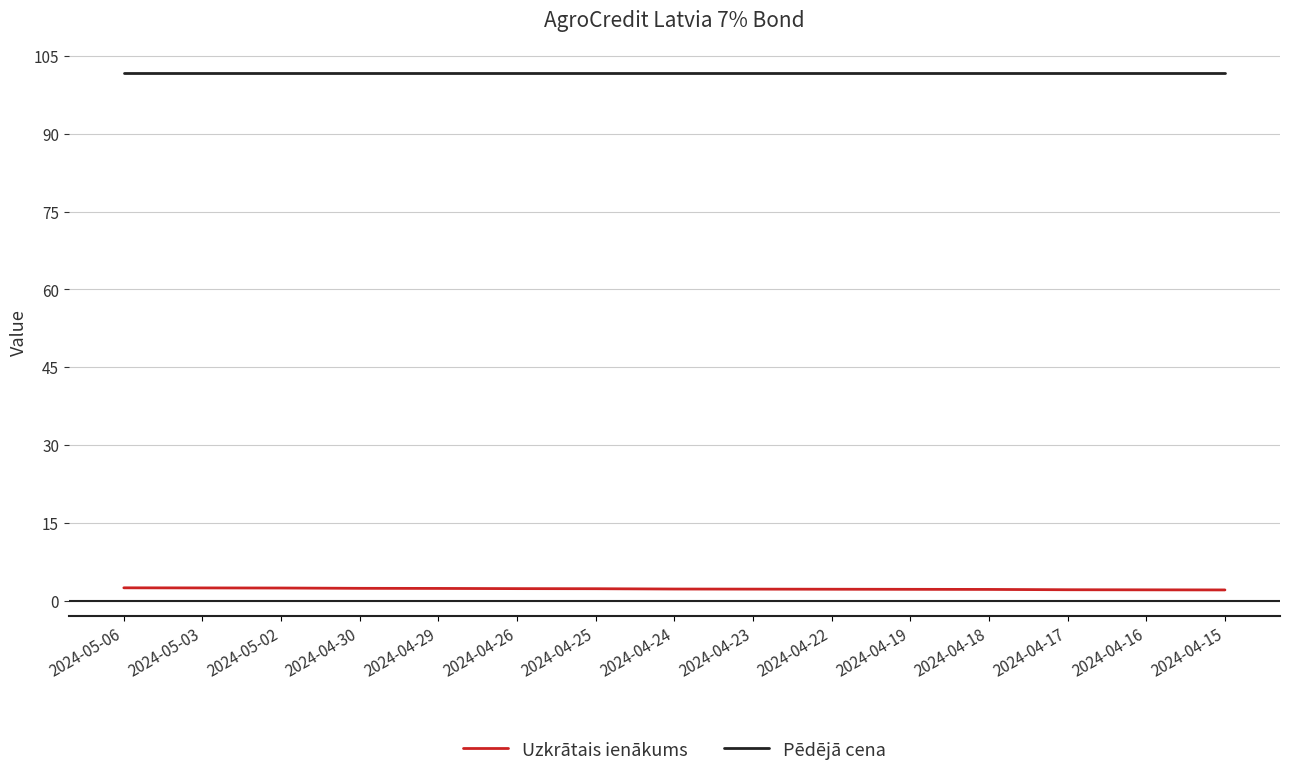

The value of Pēdējā cena at 2024-04-23 is 101.7. True or false?

True